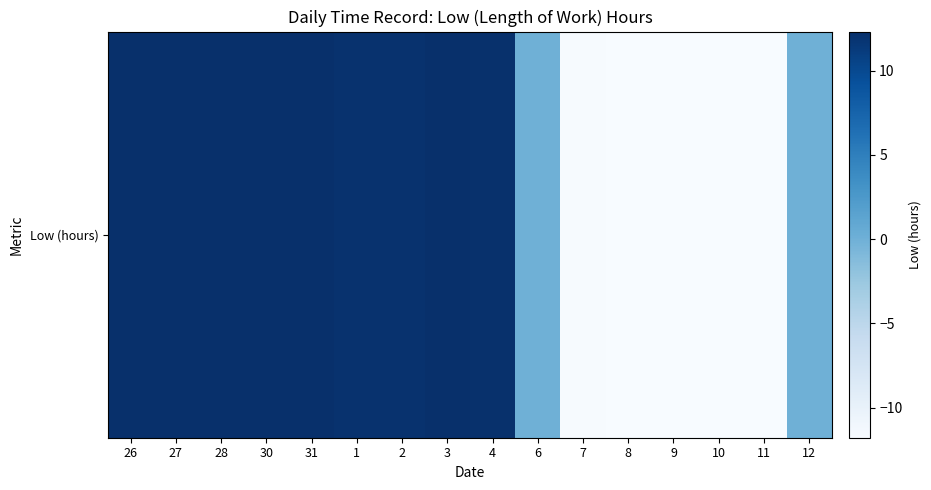

How many distinct data groups are displayed?

1